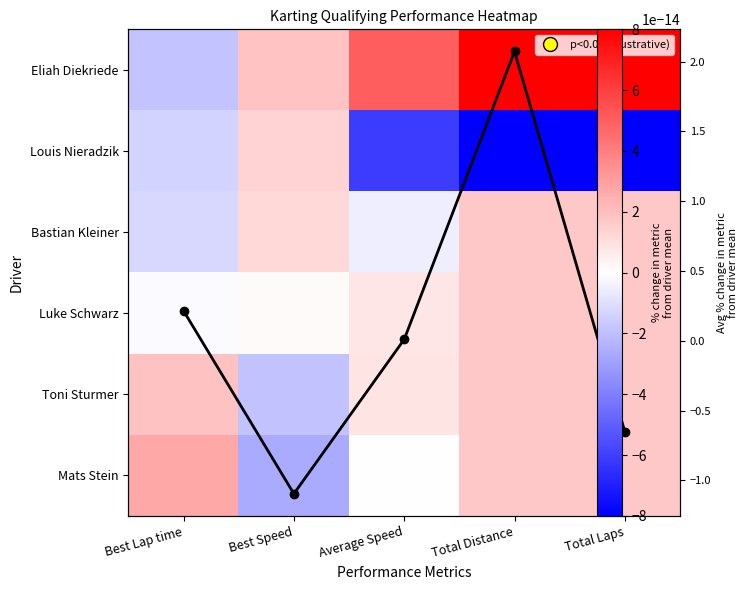

Count the number of data series in this chart.

7